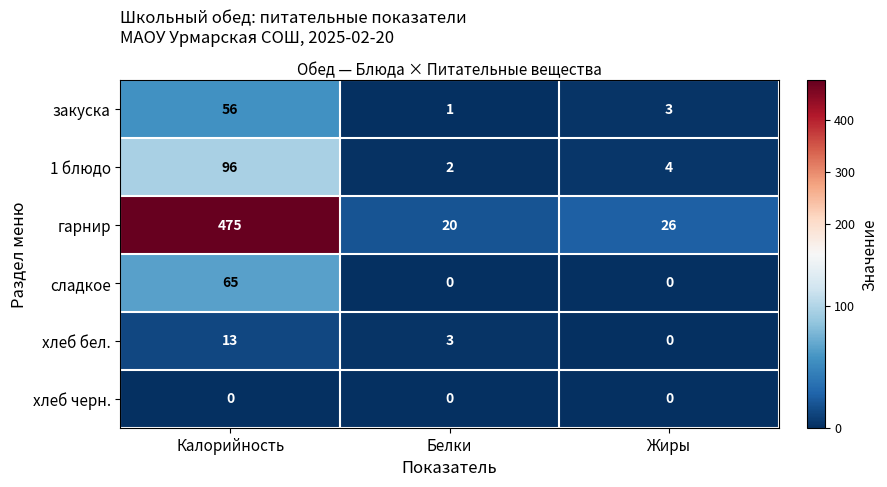

How many data points does each series have?

3